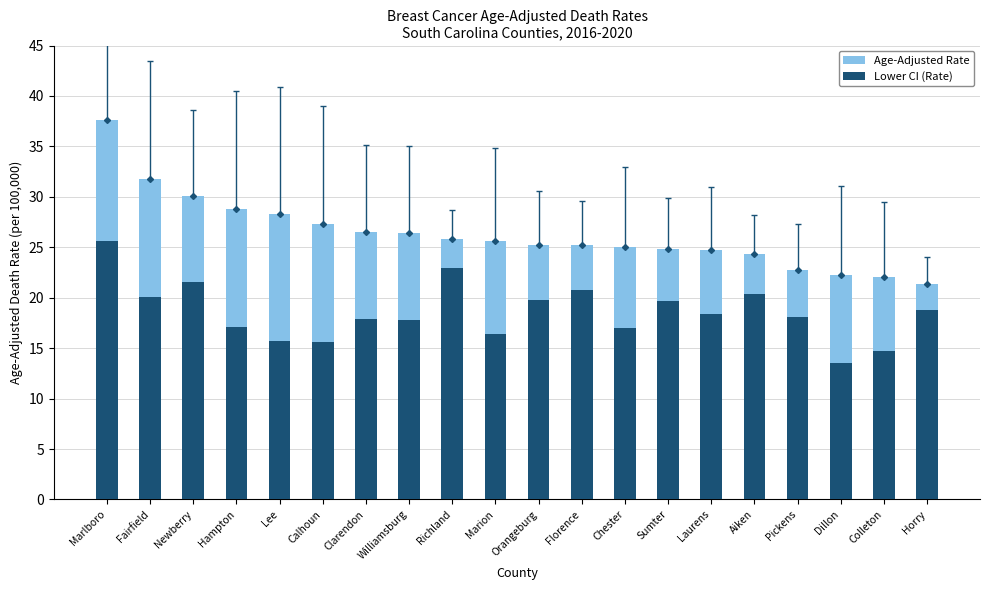

Which series changed the most between Newberry and Marion?

Lower CI (Rate)